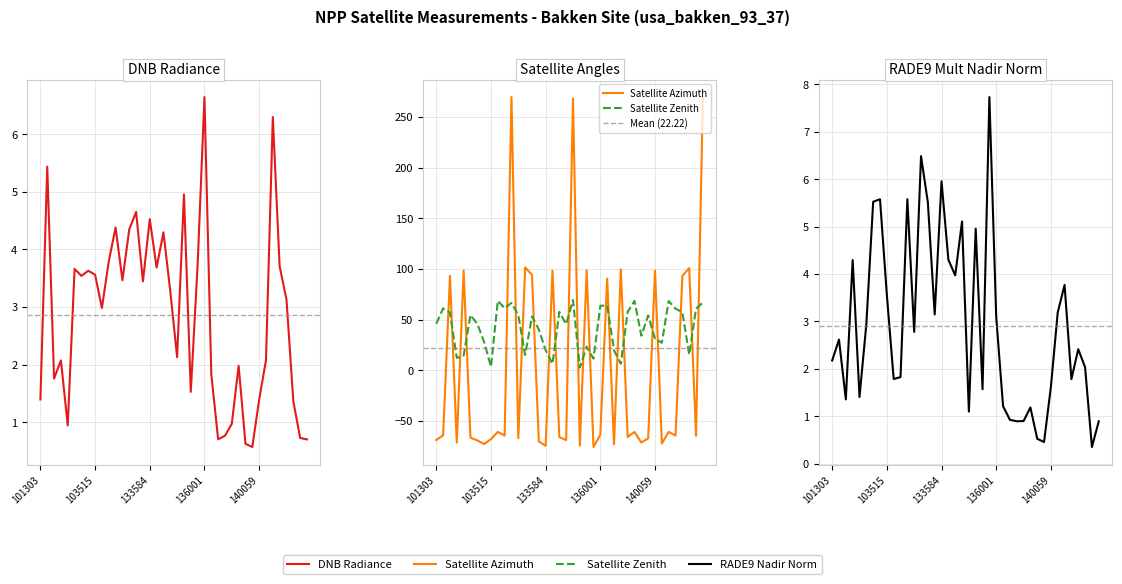

True or false: sata has more than 0 points higher than both neighbors.

True